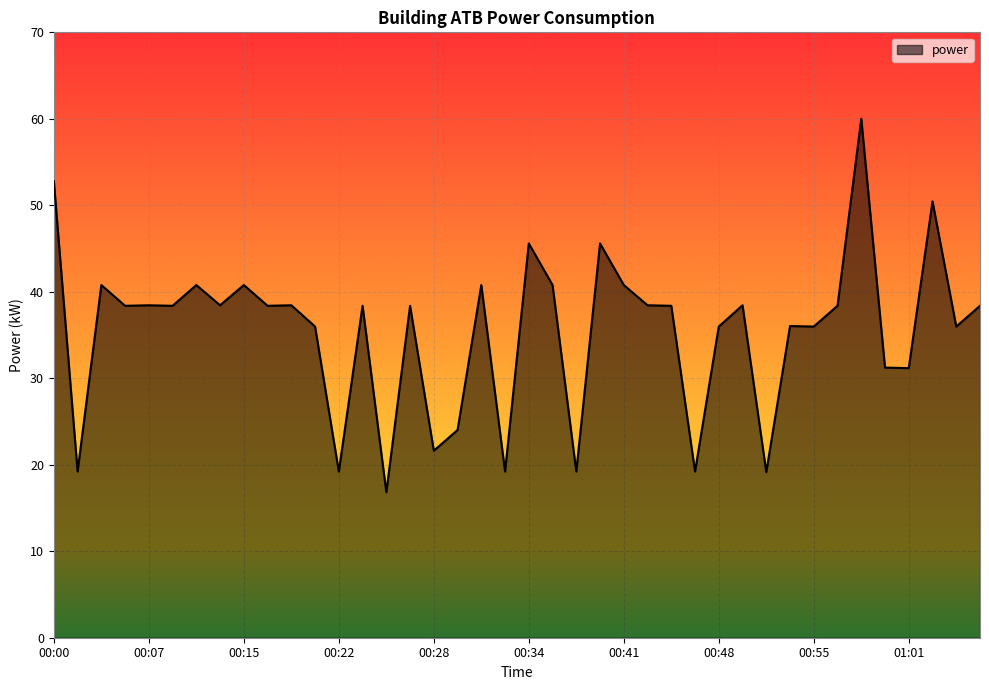

What is the difference between the maximum and minimum values?

43.2